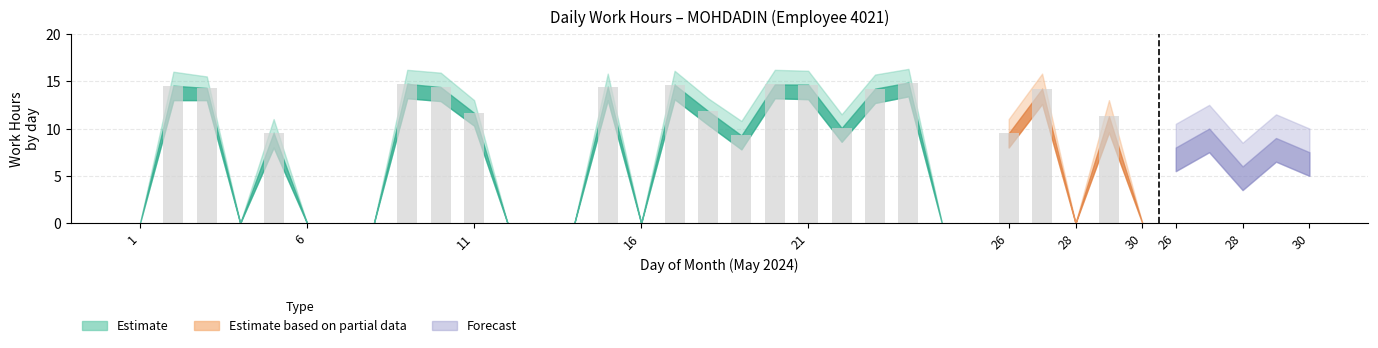

What is the greatest value displayed?

14.9